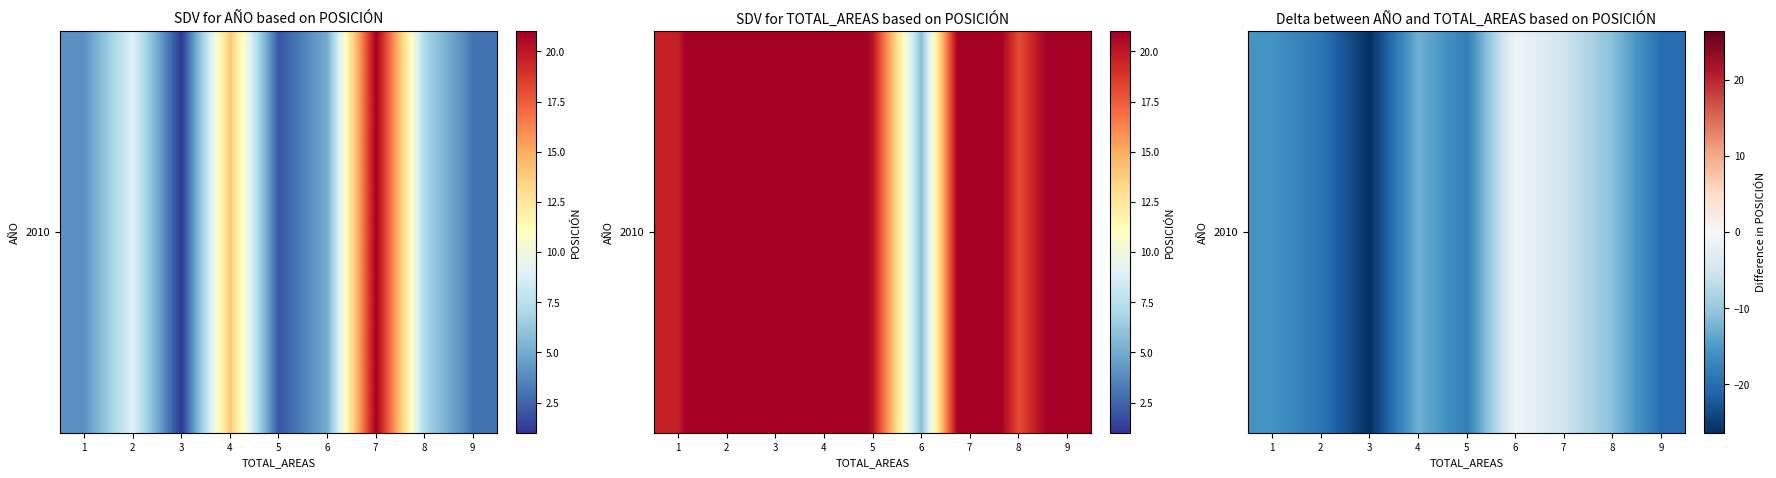

True or false: the data shows -0.6 at 6.

False